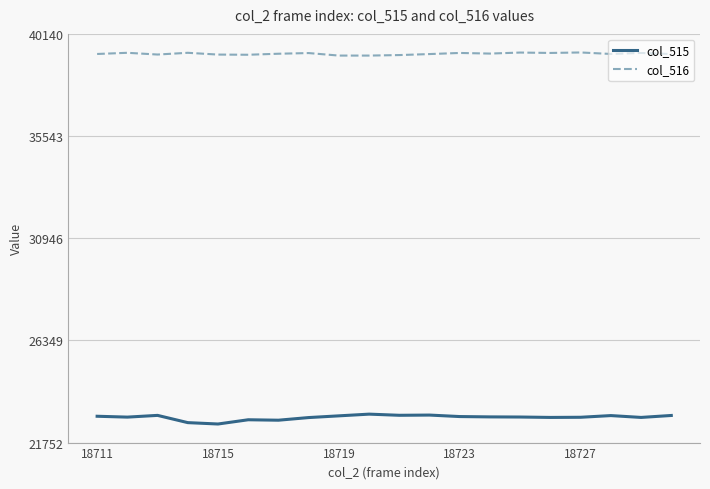

List the series in order of their peak value, lowest first.

col_515, col_516